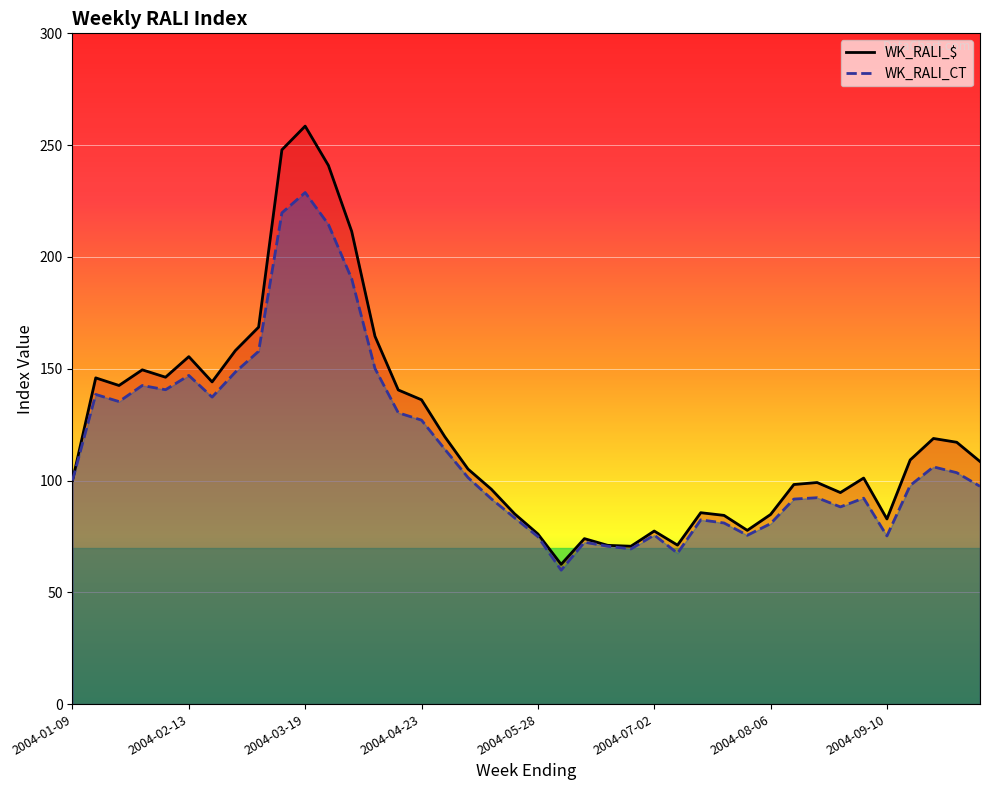

Rank the series by their maximum value, from highest to lowest.

WK_RALI_$, WK_RALI_CT